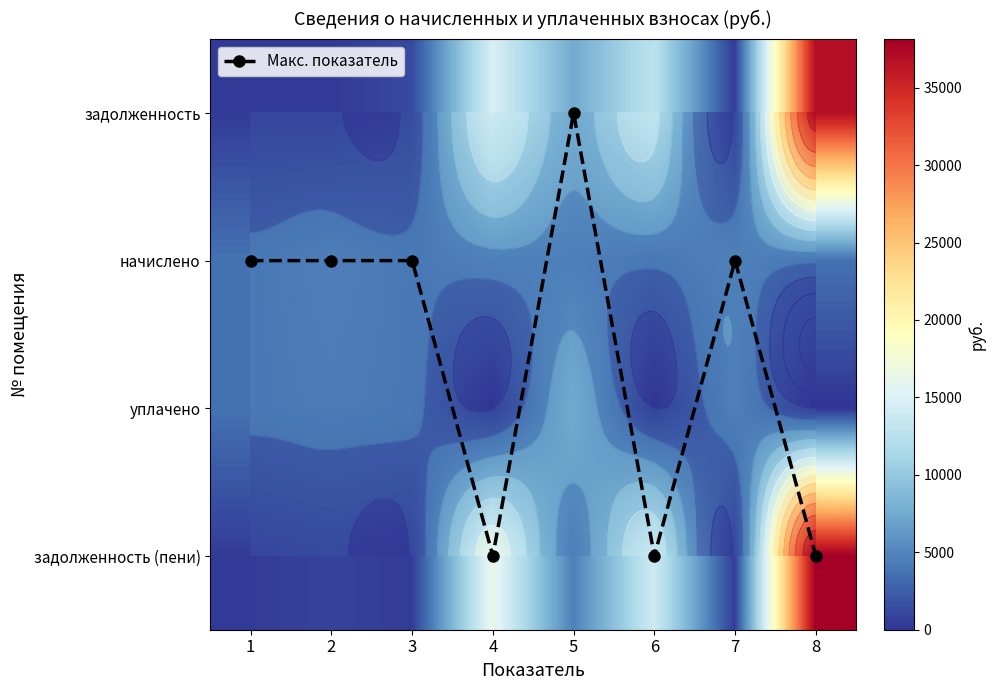

Which category has the highest value in the задолженность series?

8